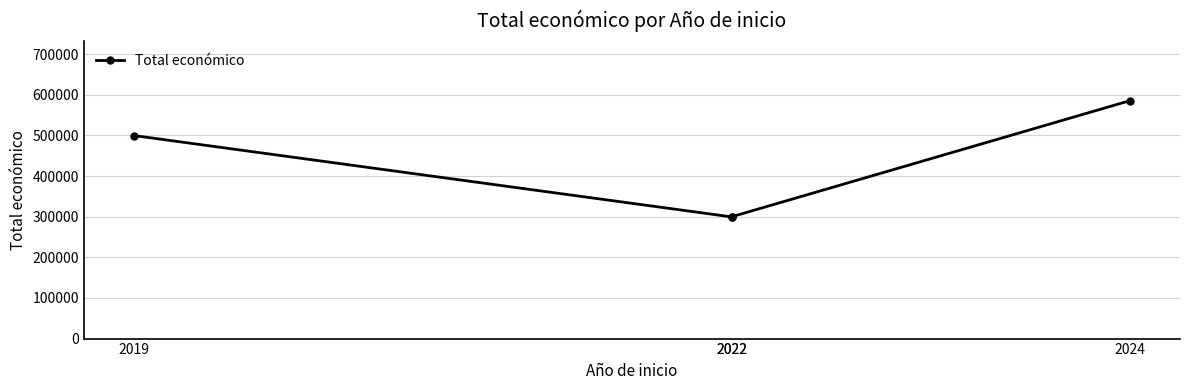

Does the chart display data point markers on the line(s)?

Yes